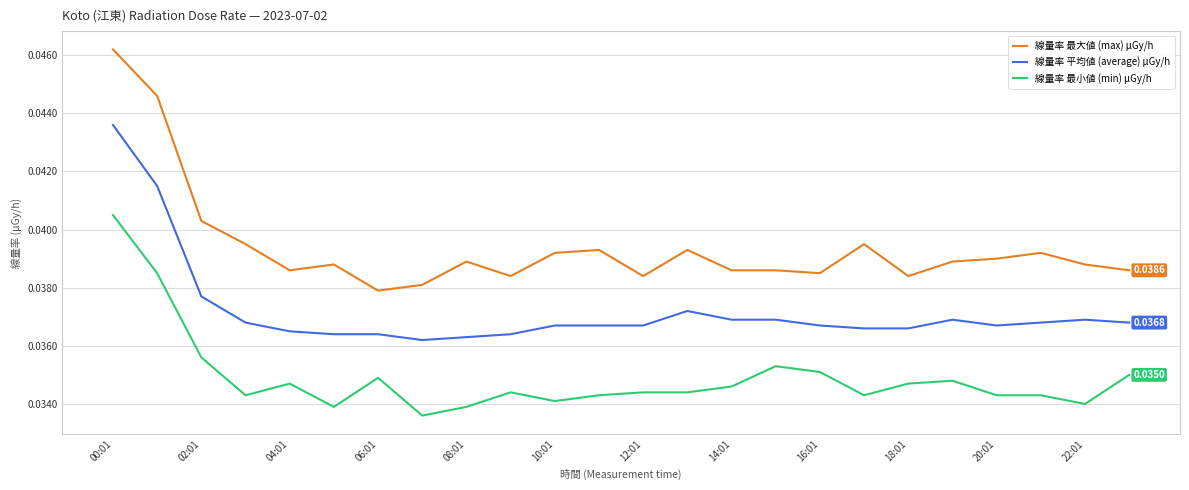

True or false: 線量率 最小値 (min) μGy/h and 線量率 最大値 (max) μGy/h intersect in this chart.

False